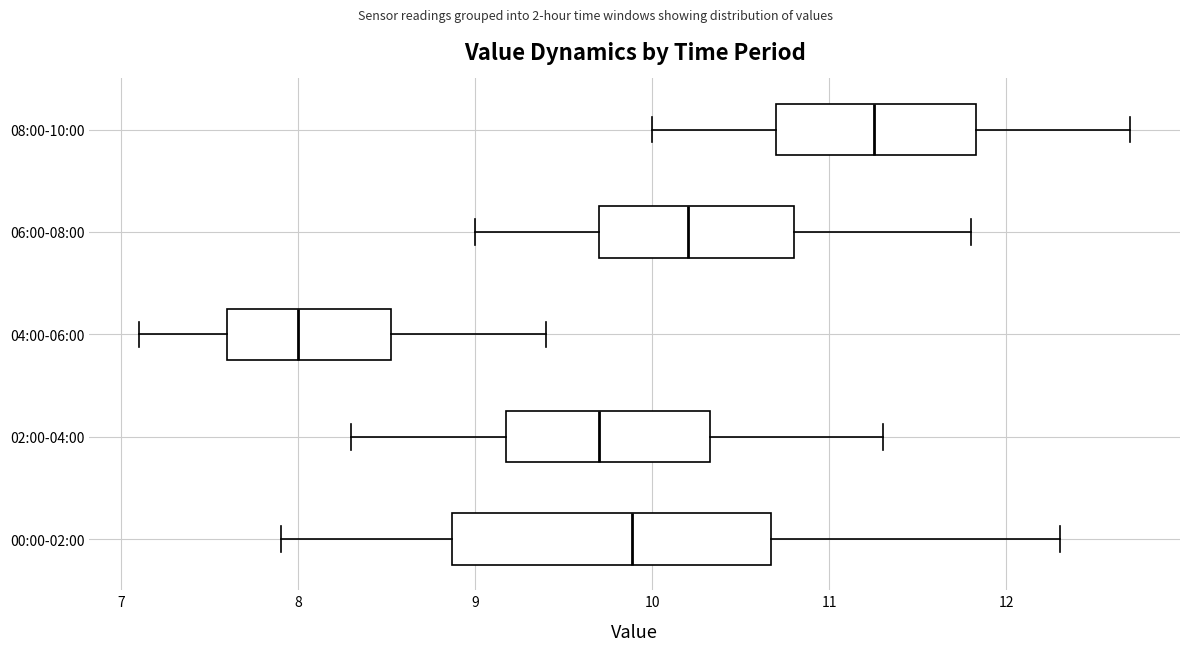

Reading bottom to top, read every box against the x-axis: the position of its median line, the range the box covers, and the ends of its whiskers. The values are not printed on the chart, so give them approximately, as read against the axis.

00:00-02:00: median 9.9, box 8.9 to 10.7, whiskers 7.9 to 12.3
02:00-04:00: median 9.7, box 9.2 to 10.3, whiskers 8.3 to 11.3
04:00-06:00: median 8.0, box 7.6 to 8.5, whiskers 7.1 to 9.4
06:00-08:00: median 10.2, box 9.7 to 10.8, whiskers 9.0 to 11.8
08:00-10:00: median 11.3, box 10.7 to 11.8, whiskers 10.0 to 12.7